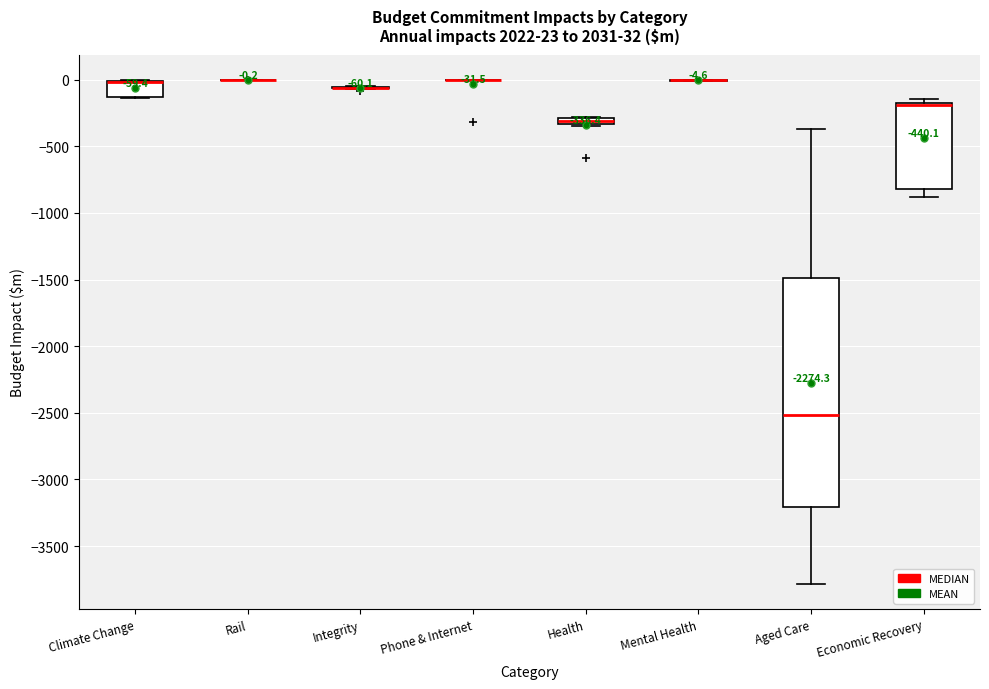

Which box is the tallest, from its lower edge to its upper edge?

Aged Care